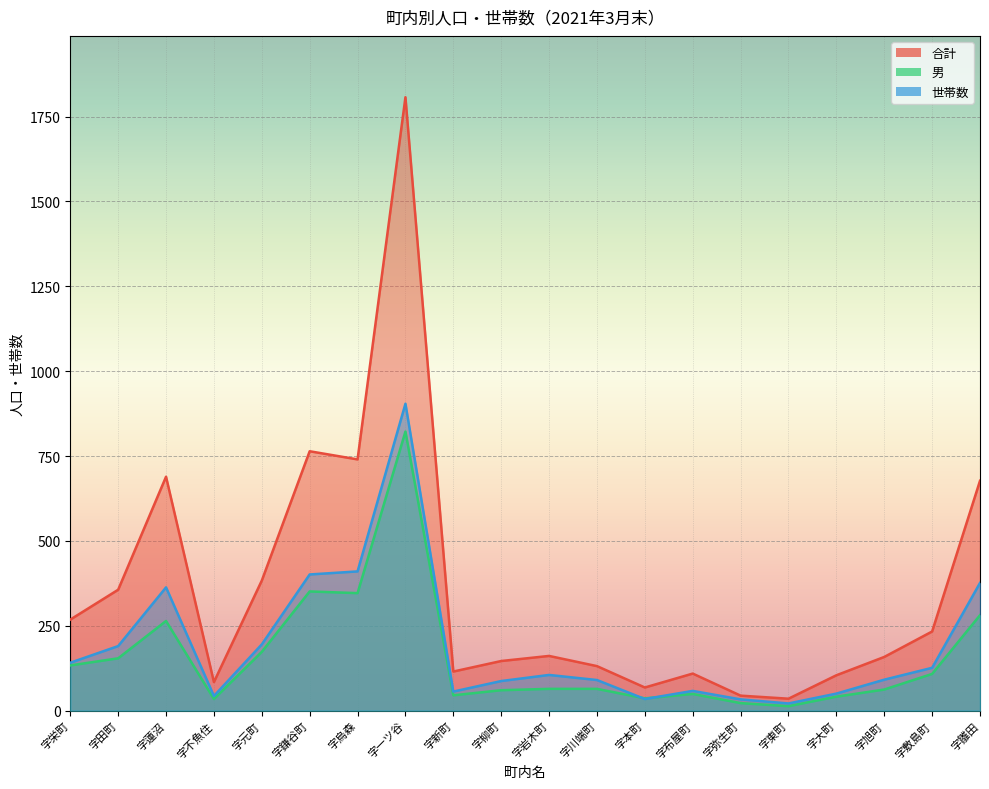

True or false: 合計 and 男 cross at least once.

False